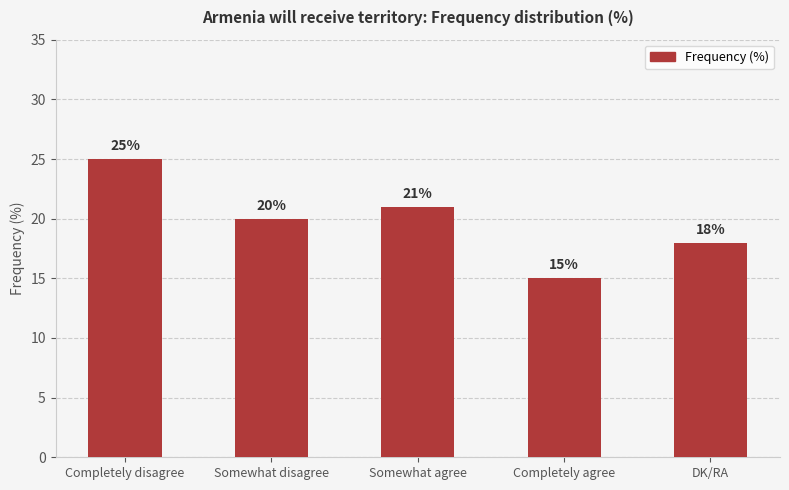

The chart shows a value of 10 at Somewhat agree. True or false?

False